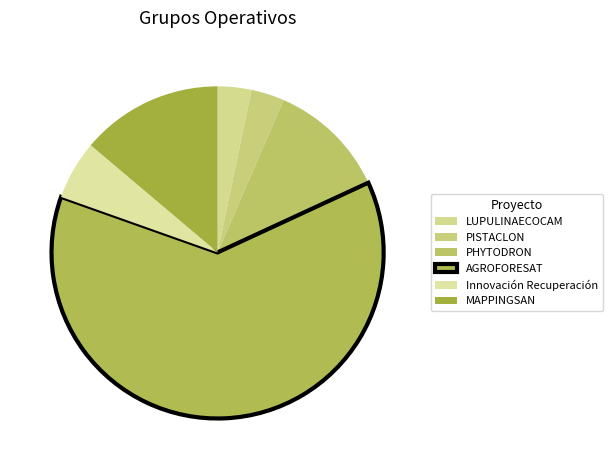

To the nearest percent, what percentage of the pie is PISTACLON?

3%